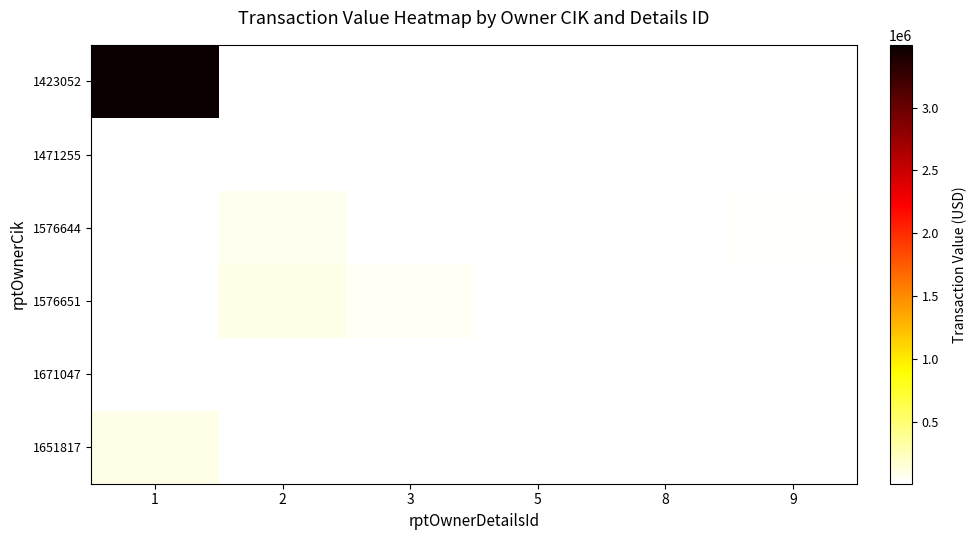

Which has a higher value, 8 or 2?

2